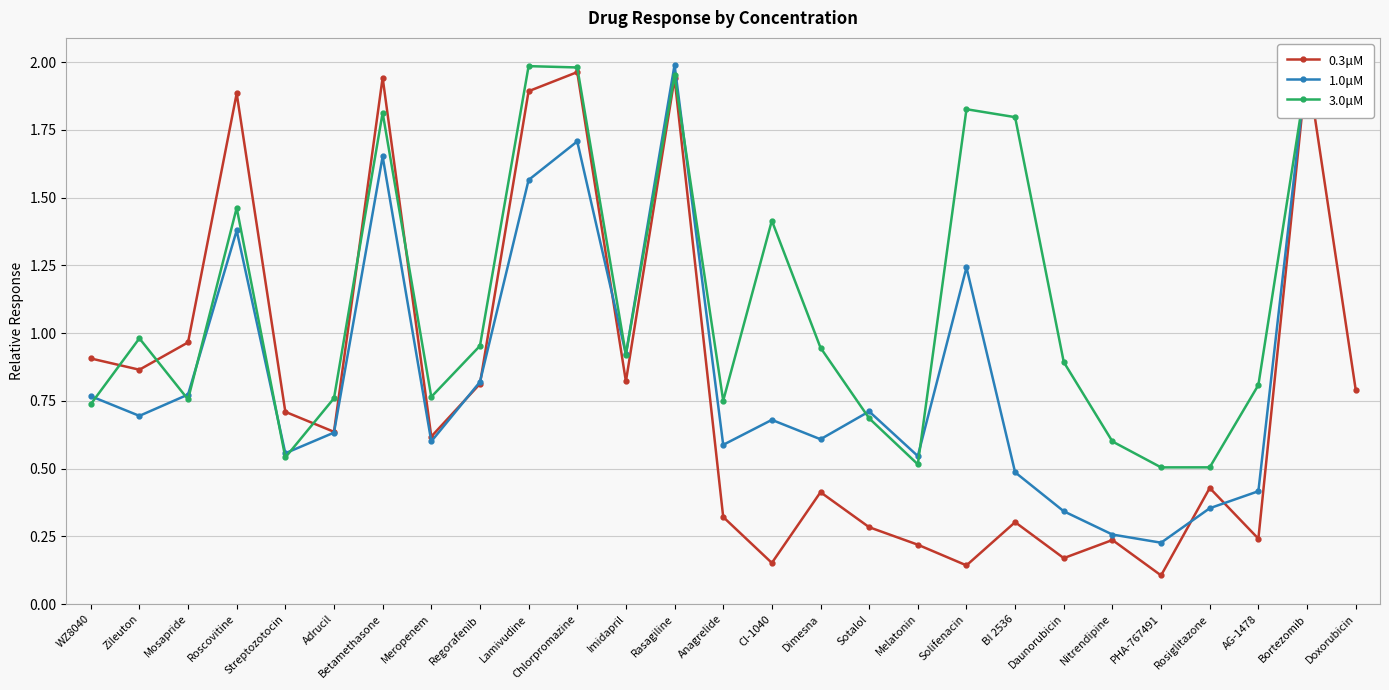

What is the average value of the 3.0μM series?

1.1